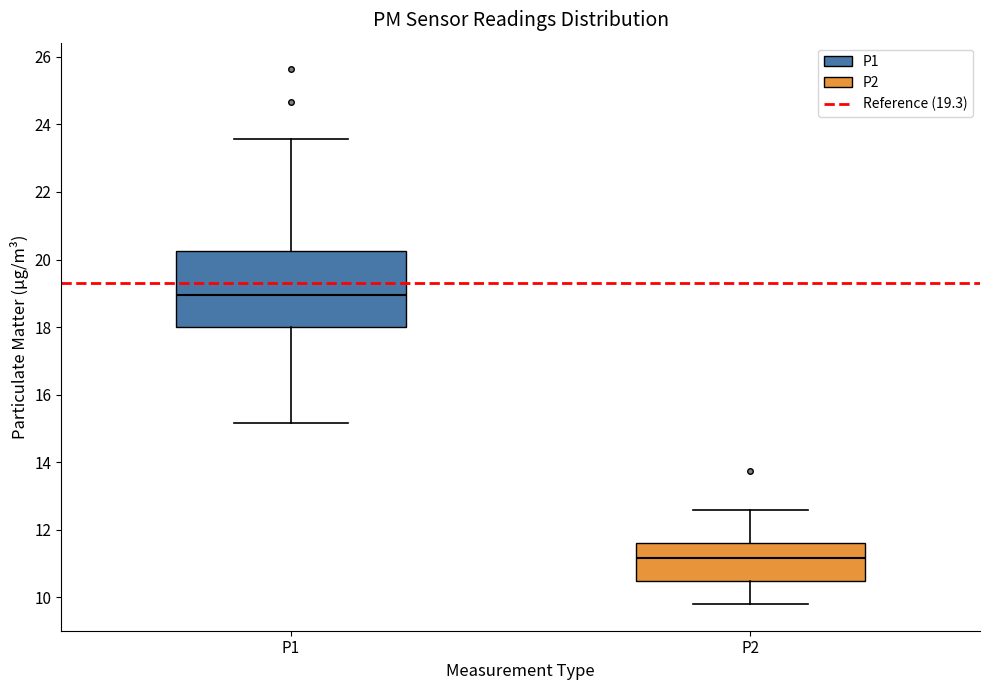

Reading left to right, read every box against the y-axis: the position of its median line, the range the box covers, and the ends of its whiskers. The values are not printed on the chart, so give them approximately, as read against the axis.

P1: median 19.0, box 18.0 to 20.2, whiskers 15.2 to 23.6
P2: median 11.2, box 10.4 to 11.6, whiskers 9.8 to 12.6